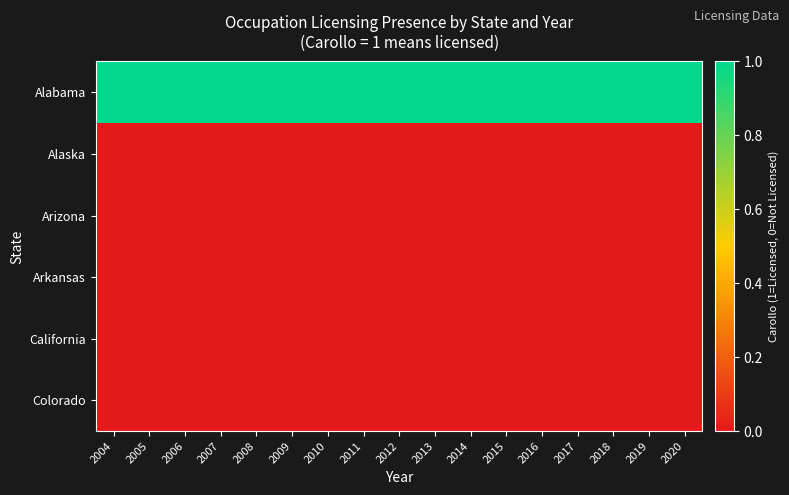

Count the number of categories in the chart.

17